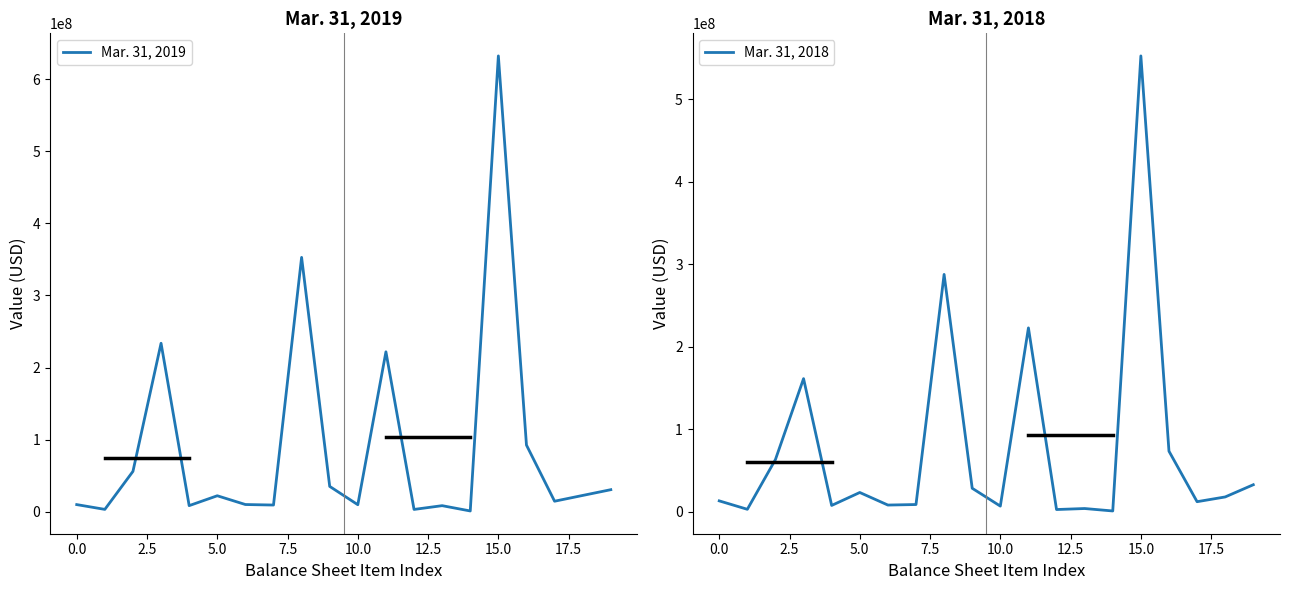

Reading left to right, list all the values displayed in this chart.

Mar. 31, 2019: 9911000	3273000	56015000	233726000	8469000	22183000	10009000	9296000	352882000	35151000	9746000	221876000	3205000	8431000	1071000	632362000	92461000	14604000	22615000	30599000
Mar. 31, 2018: 13049000	2828000	63174000	161210000	7508000	23206000	7972000	8608000	287555000	28322000	6698000	222731000	2551000	3766000	804000	552427000	73273000	12048000	17805000	32603000